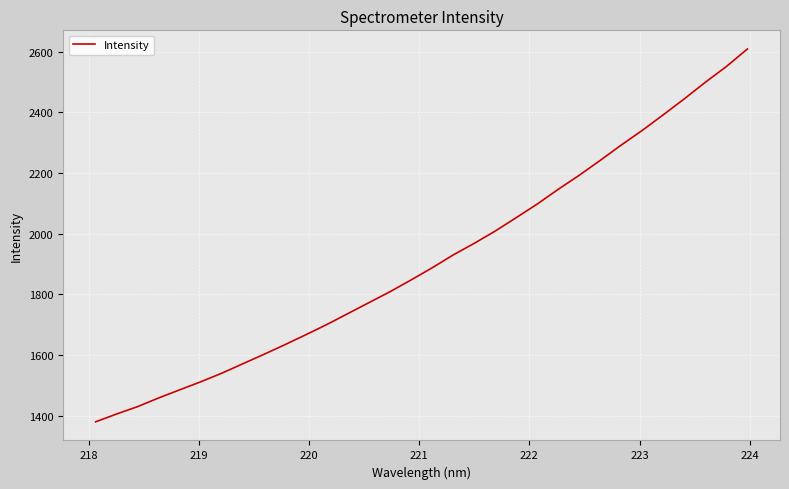

What is the average value?

1913.1